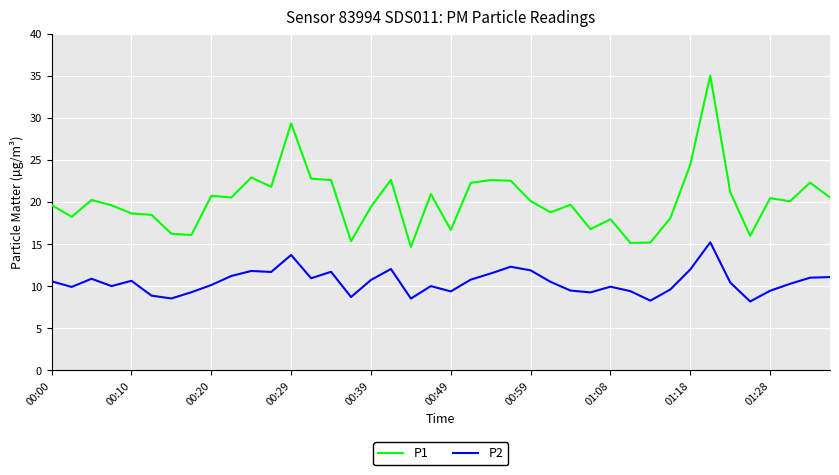

Rank the series by their average value, from highest to lowest.

P1, P2